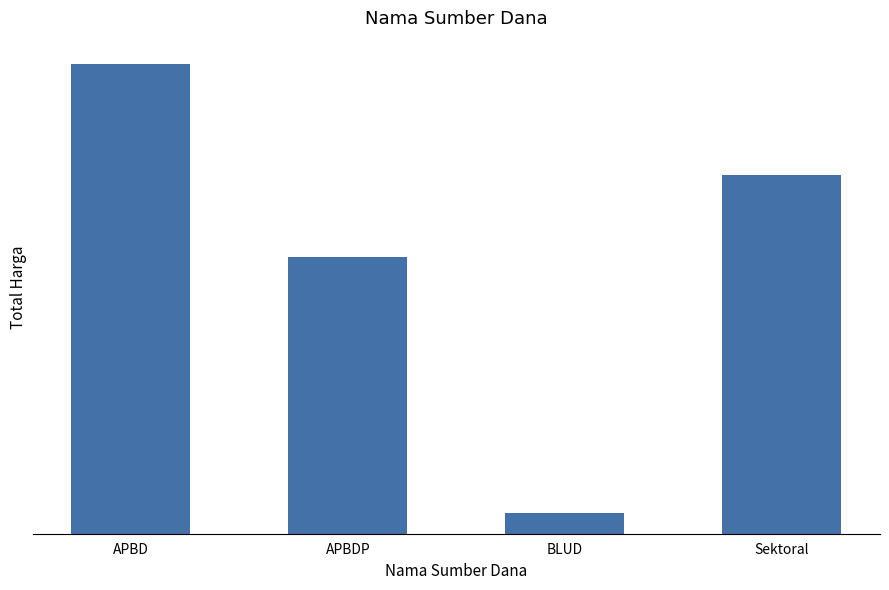

What is the label of the 2nd bar from the right?

BLUD